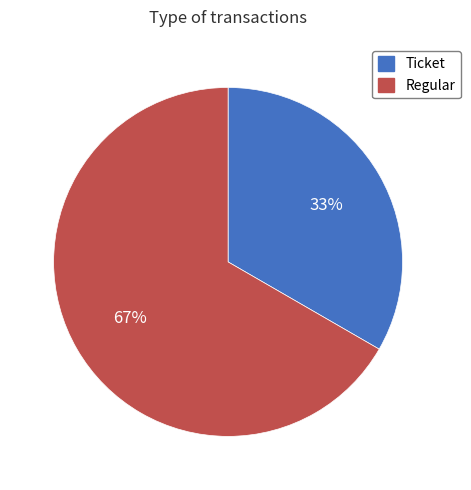

The Ticket slice represents 33% of the pie. True or false?

True